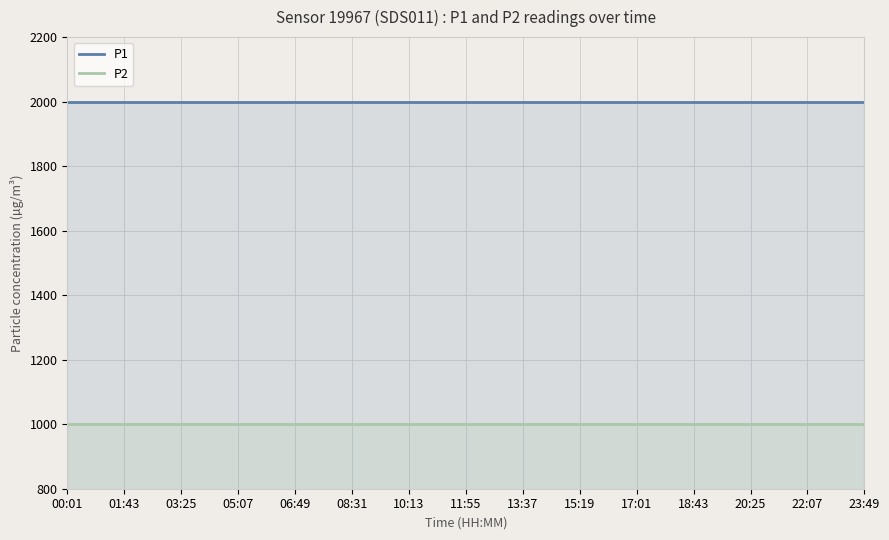

At which category is the sum across all series the highest?

00:01